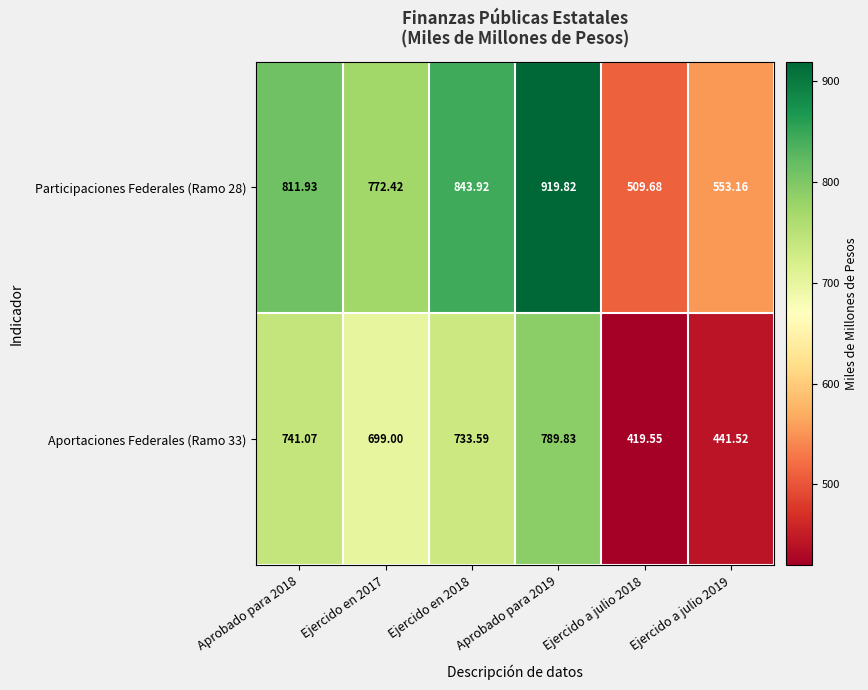

What is the difference between the highest and lowest values at Ejercido en 2017?

73.4